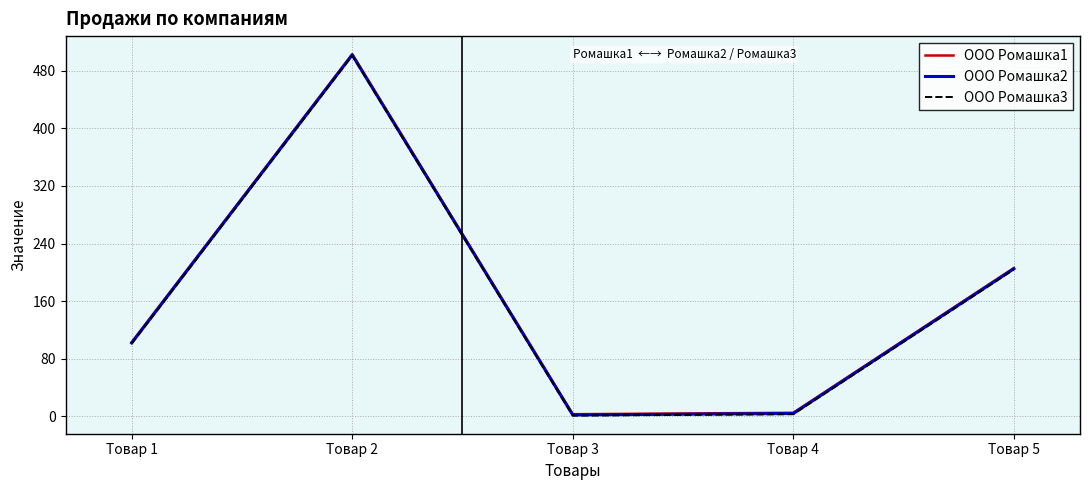

The ООО Ромашка3 series shows 315 at Товар 5. True or false?

False